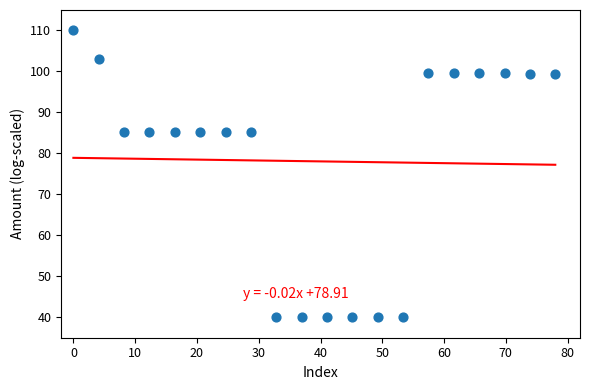

What is the range of Y values (max minus min)?

70.0